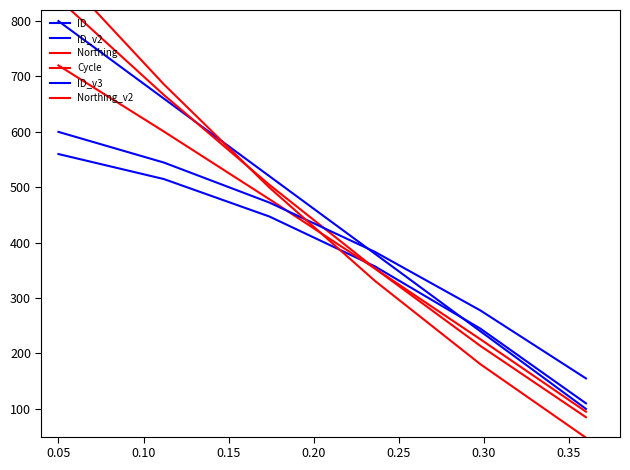

Which series has the largest total across all categories?

ID